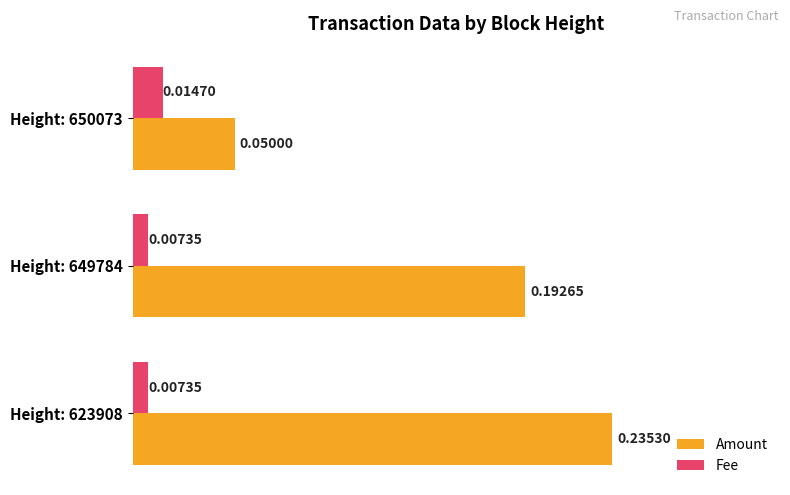

List the series in order of their overall mean, lowest first.

Fee, Amount